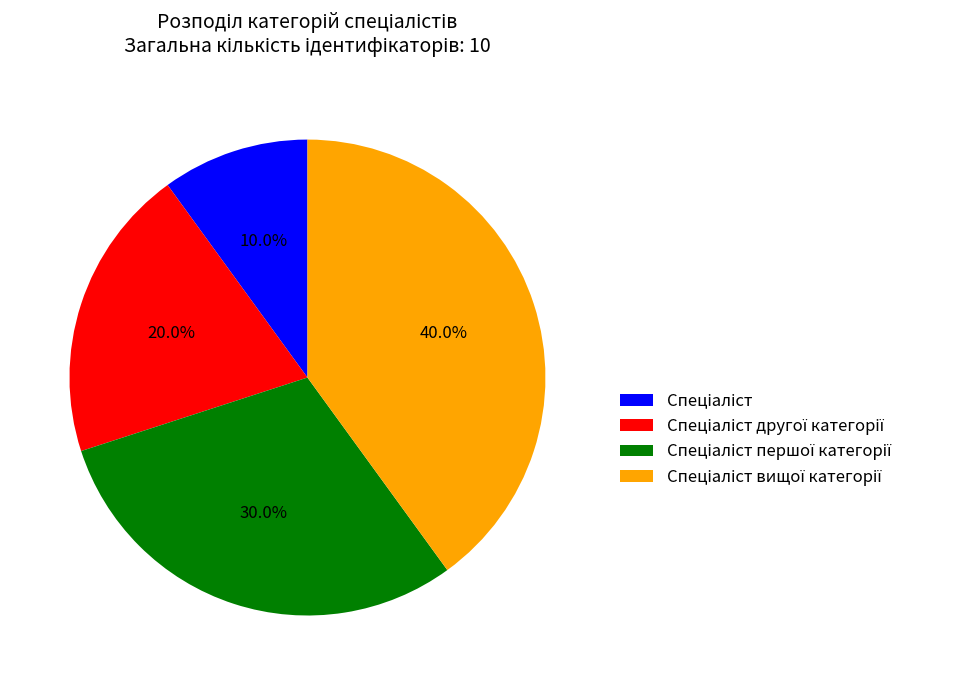

How many slices are in this pie chart?

4